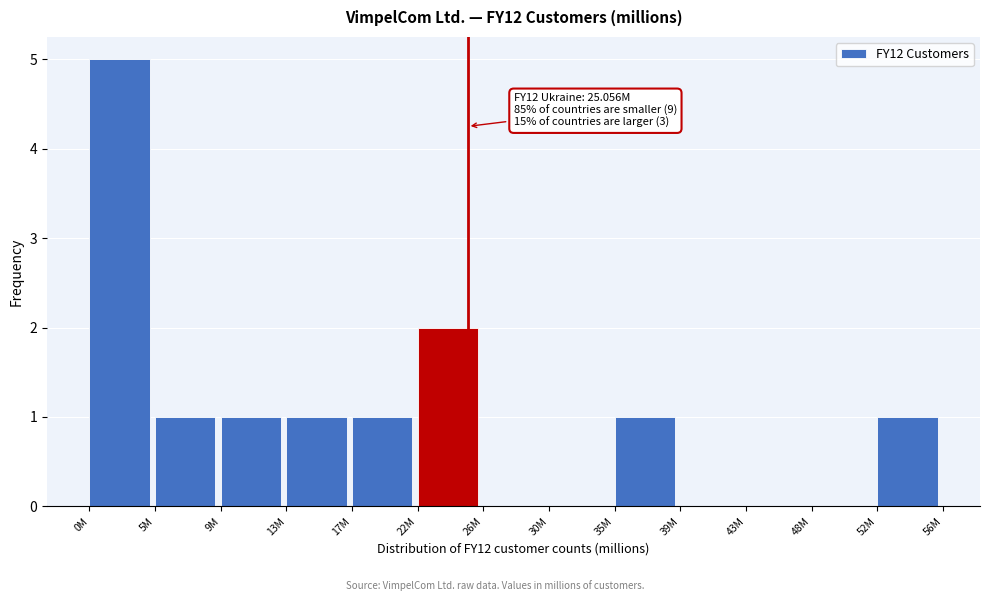

Reading left to right, what are all the values shown in this chart?

0M=5	5M=1	9M=1	13M=1	17M=1	22M=2	26M=0	30M=0	35M=1	39M=0	43M=0	48M=0	52M=1